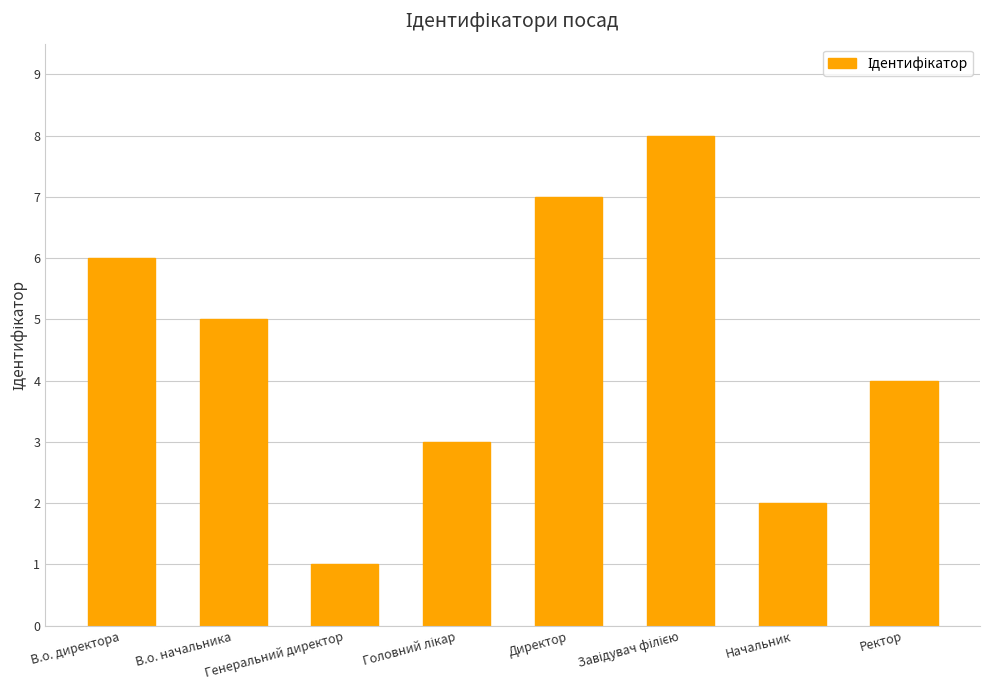

What is the minimum value shown in the chart?

1